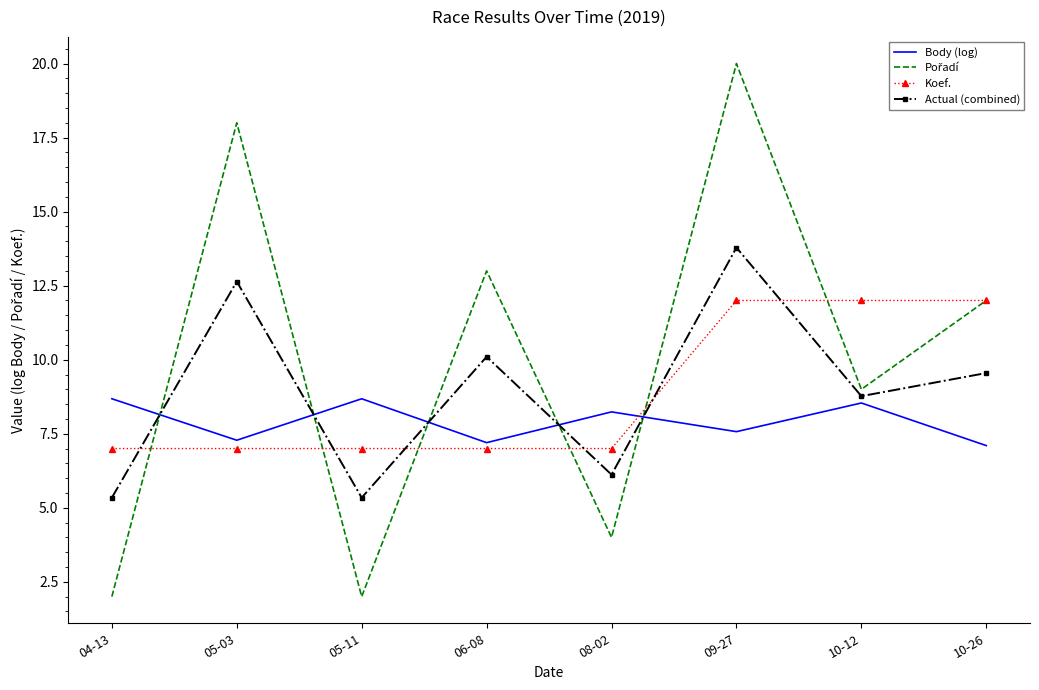

What is the difference between the highest and lowest values at 08-02?

4.2